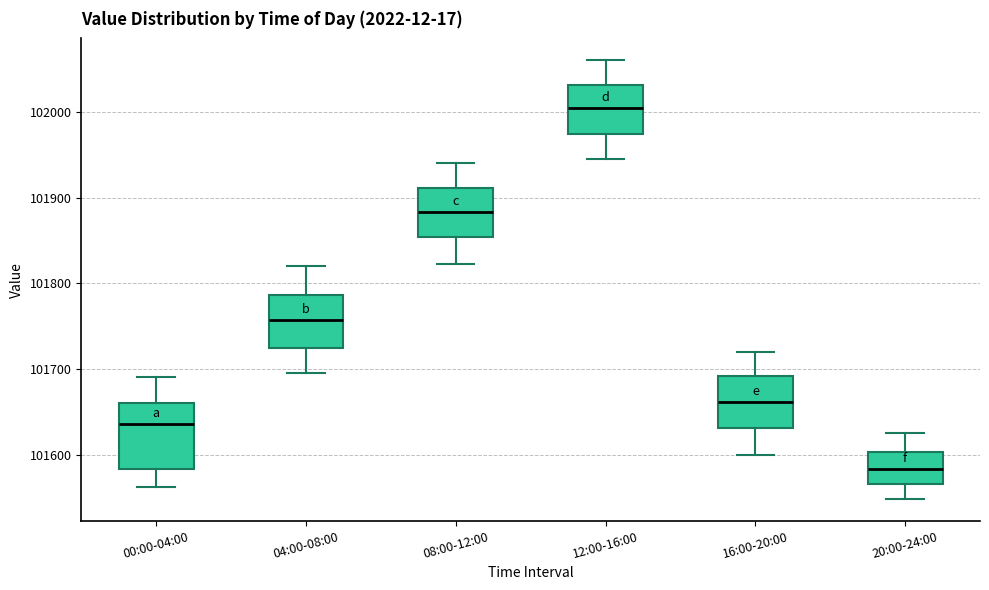

Where does the upper whisker of the box for 20:00-24:00 end on the y-axis? The values are not printed on the chart, so give them approximately, as read against the axis.

101630